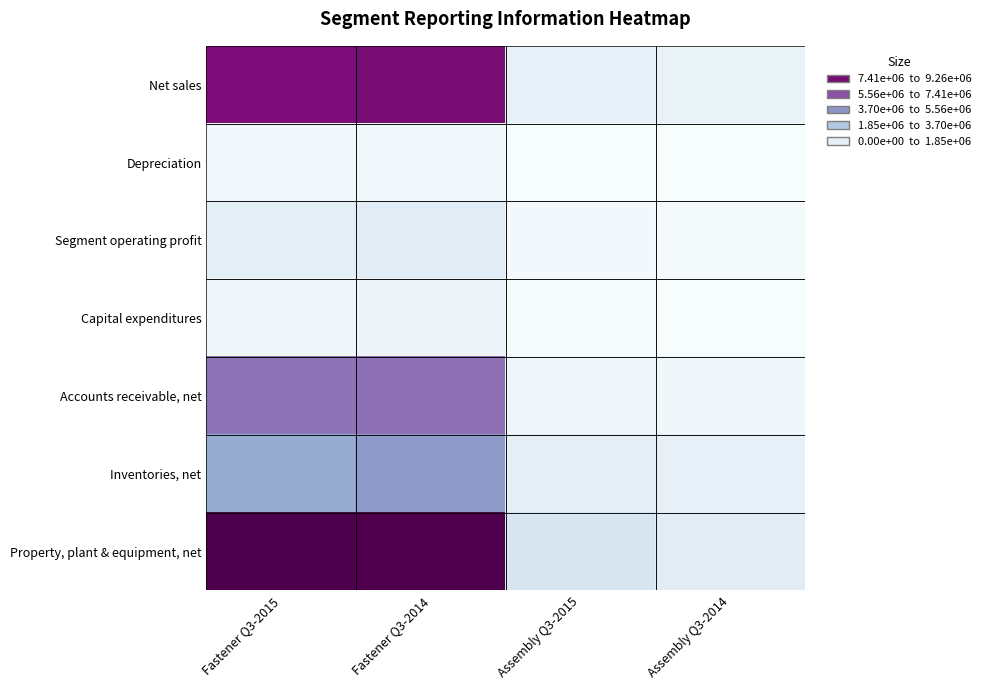

At which category is the sum across all series the highest?

Fastener Q3-2014